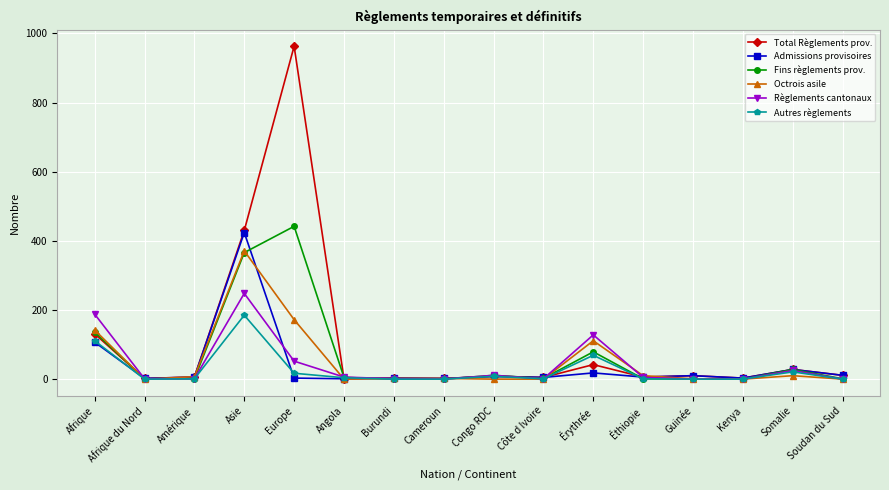

Which series has the largest total across all categories?

Total Règlements prov.